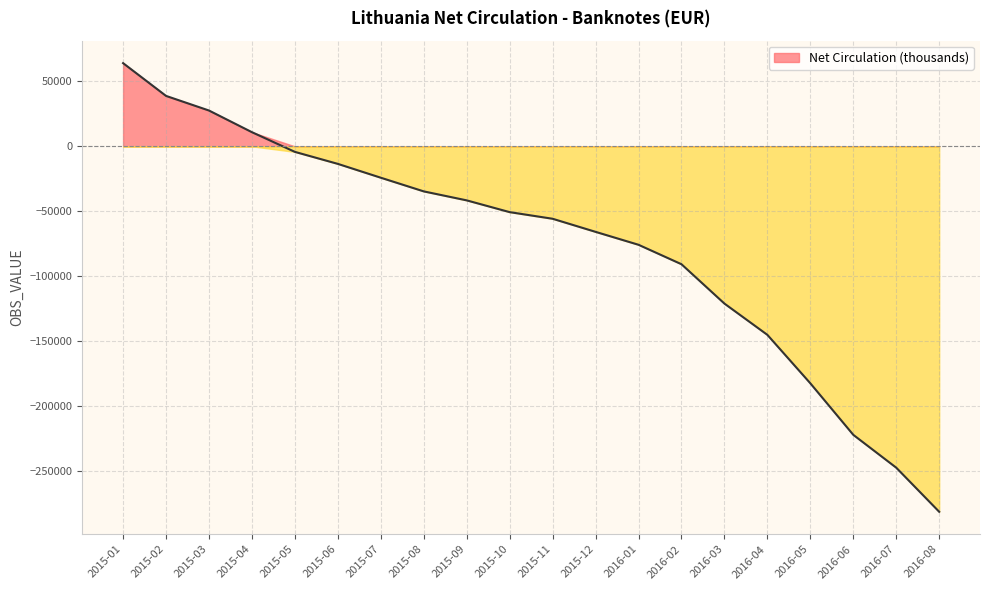

What is the smallest value displayed?

-281645.0